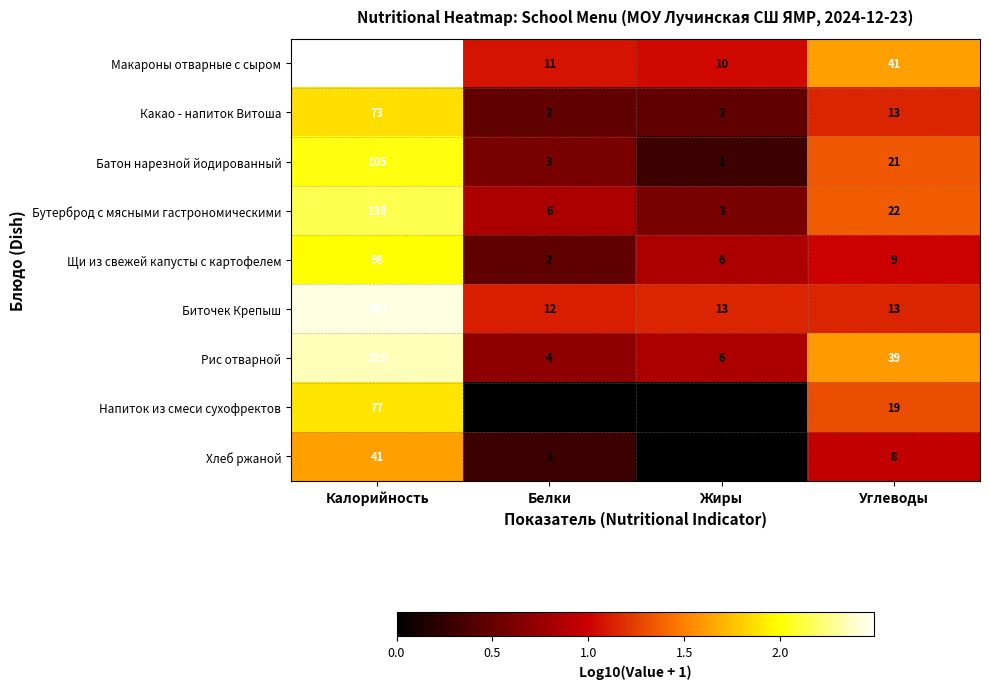

What is the average value of the Макароны отварные с сыром series?

93